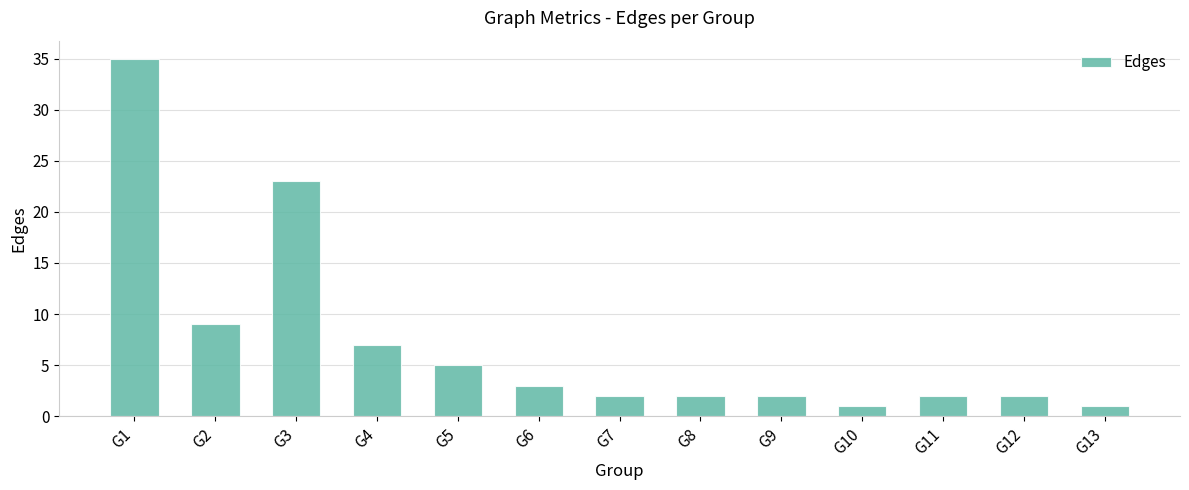

Reading right to left, extract all data points from this chart.

G13=1	G12=2	G11=2	G10=1	G9=2	G8=2	G7=2	G6=3	G5=5	G4=7	G3=23	G2=9	G1=35